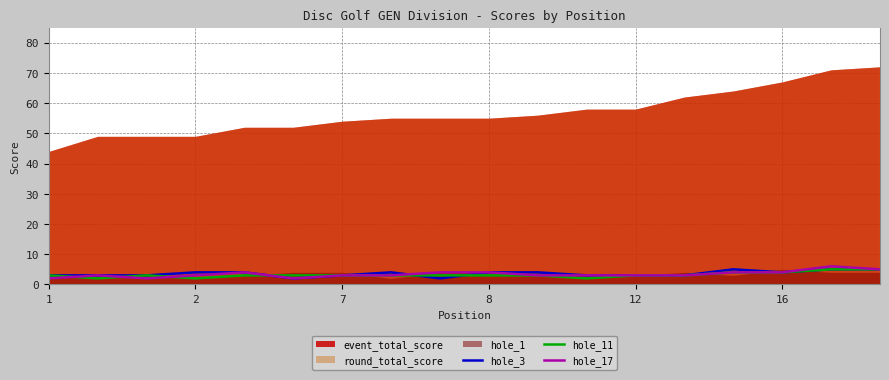

Is it true that hole_11 equals 4 at 16?

True